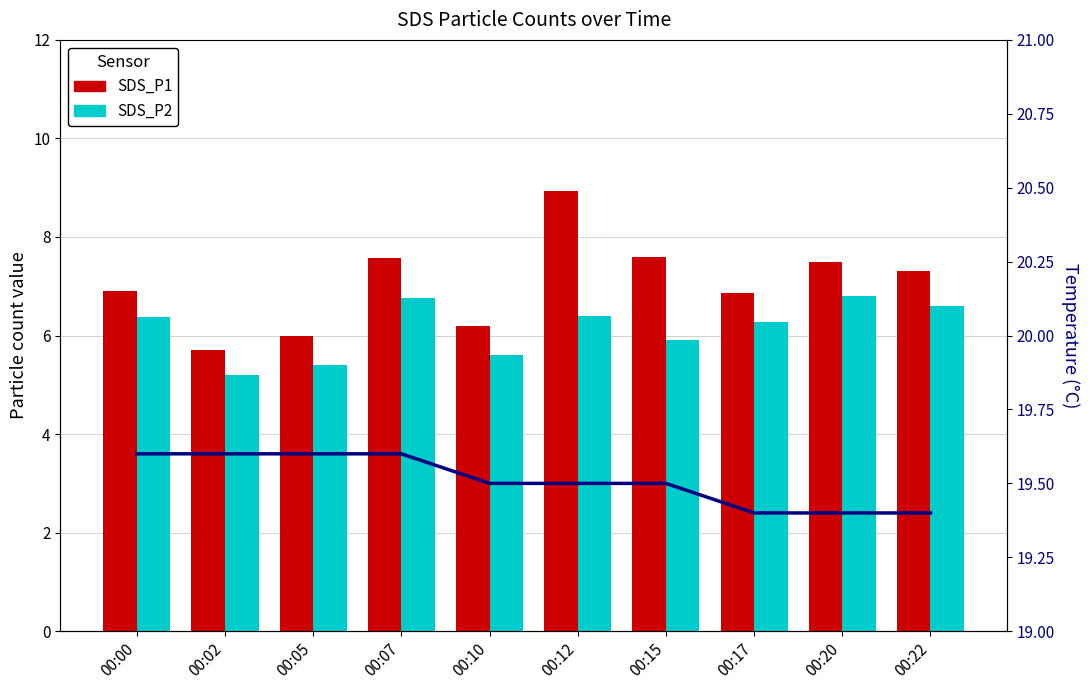

What is the sum of all SDS_P2 values?

61.3